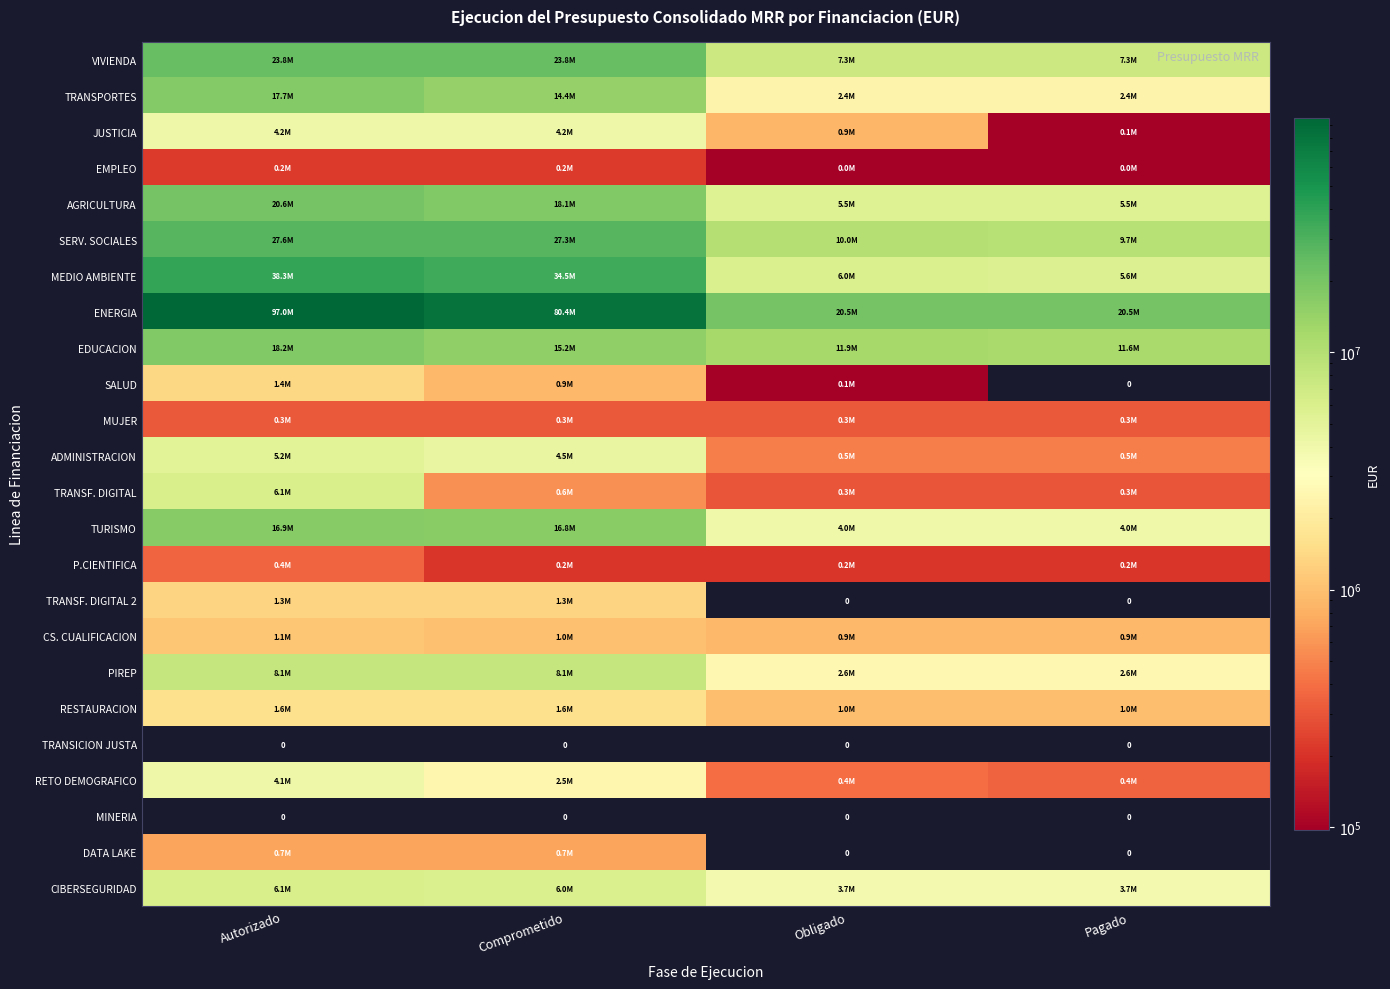

Which series has the largest total across all categories?

ENERGIA